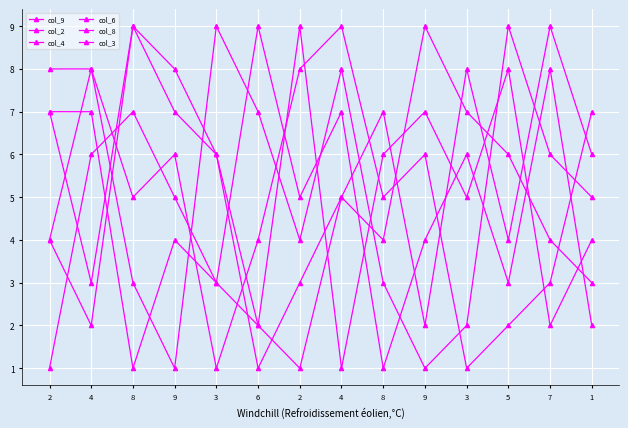

Does the chart have visible grid lines?

Yes